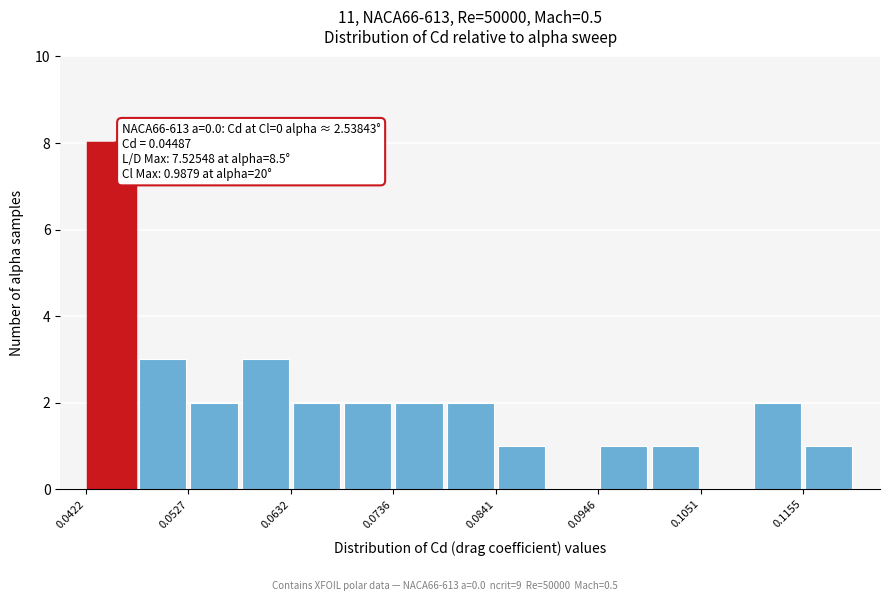

Read against the x-axis, roughly where is the centre of the tallest bar?

0.044